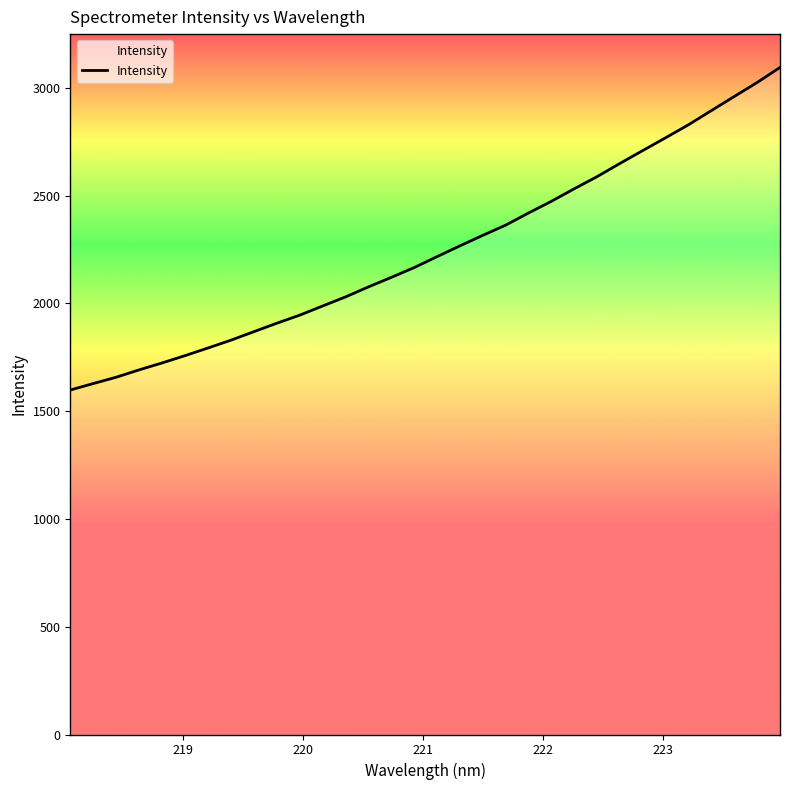

What is the greatest value displayed?

3094.4